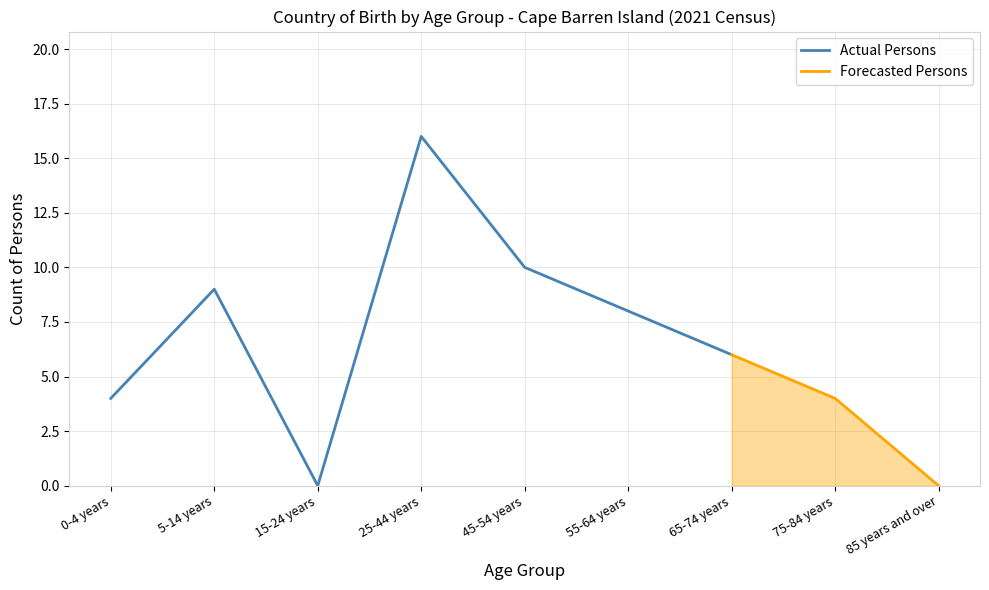

True or false: Australia and Total intersect in this chart.

False